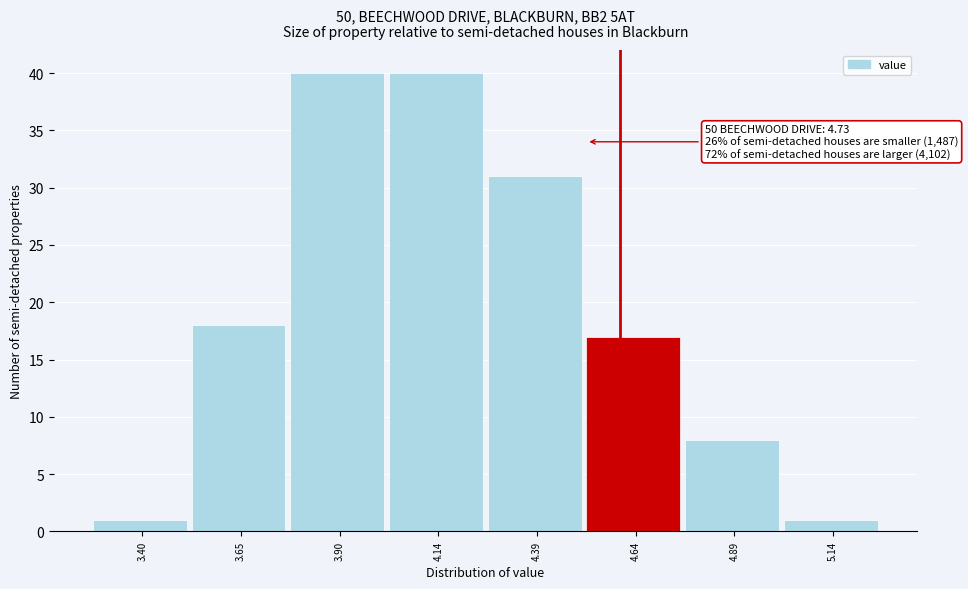

Reading right to left, transcribe all the data shown in this chart.

1	8	17	31	40	40	18	1